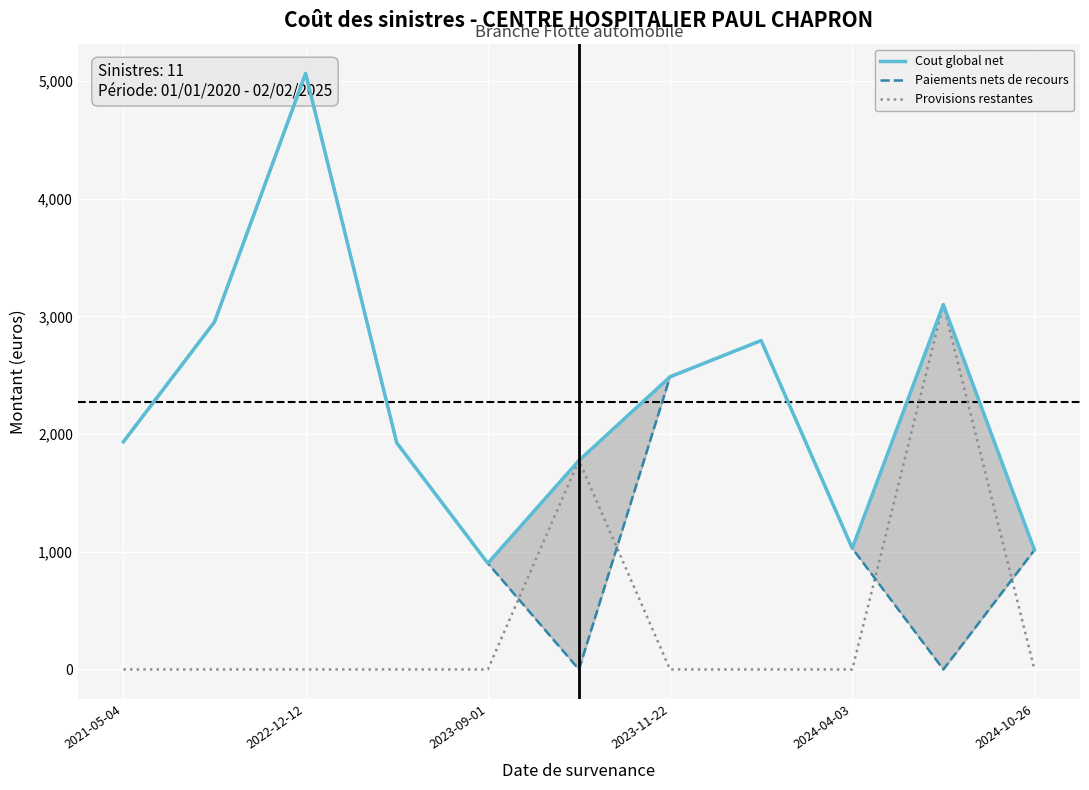

How many positive values does the Provisions restantes series have?

2